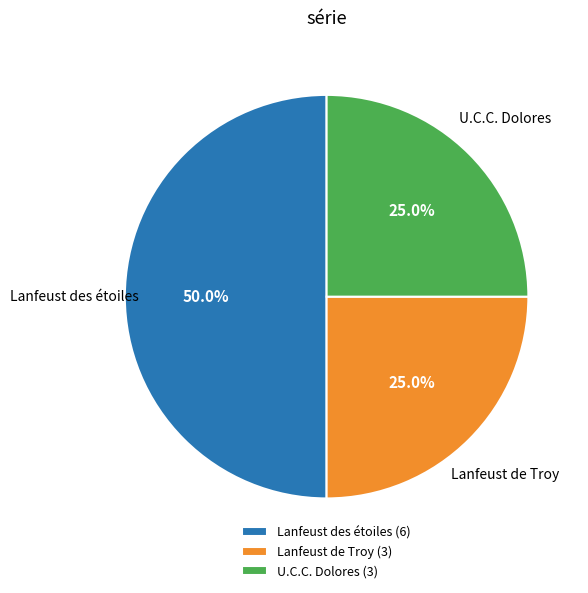

What is the ratio of the value at U.C.C. Dolores (3) to the value at Lanfeust des étoiles (6)?

0.5